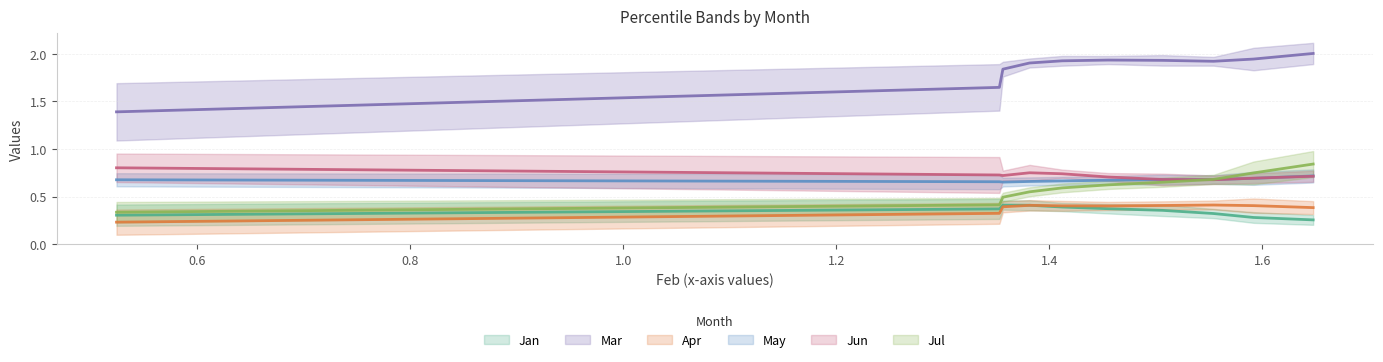

Is it true that Apr equals 0.6 at pct45?

False